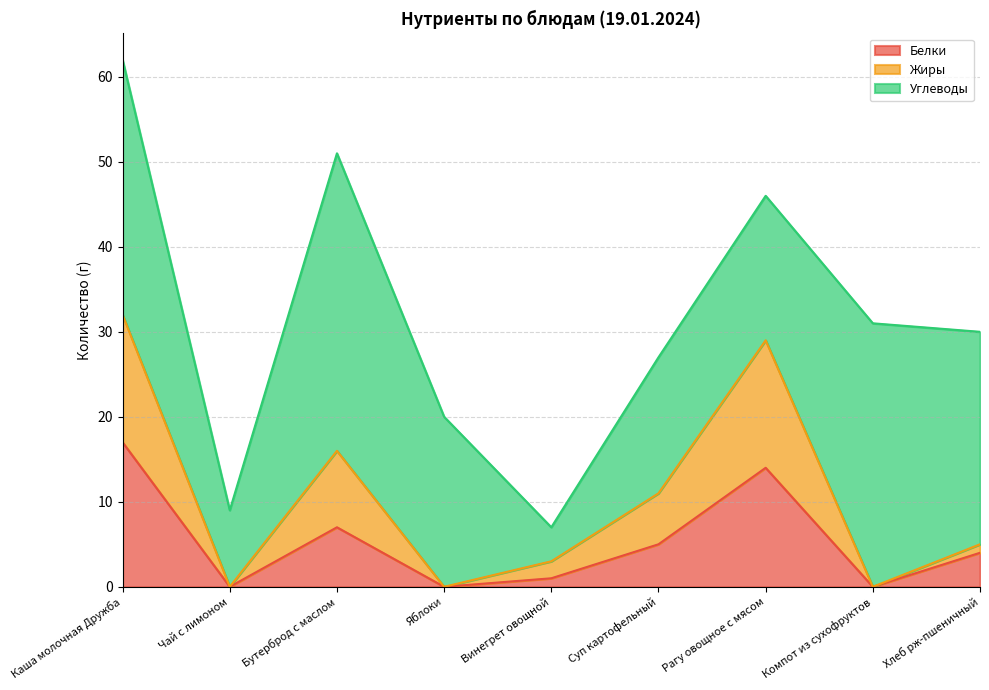

Count the number of categories in the chart.

9